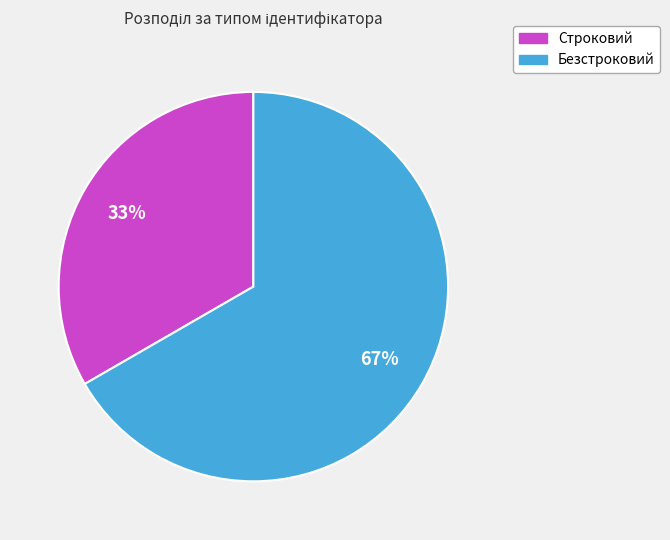

Is there any slice that represents more than half of the pie?

Yes